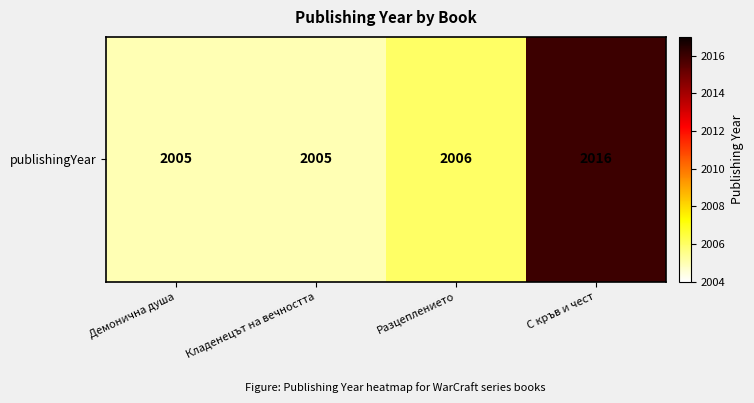

Reading left to right, what are all the values shown in this chart?

Демонична душа=2005	Кладенецът на вечността=2005	Разцеплението=2006	С кръв и чест=2016